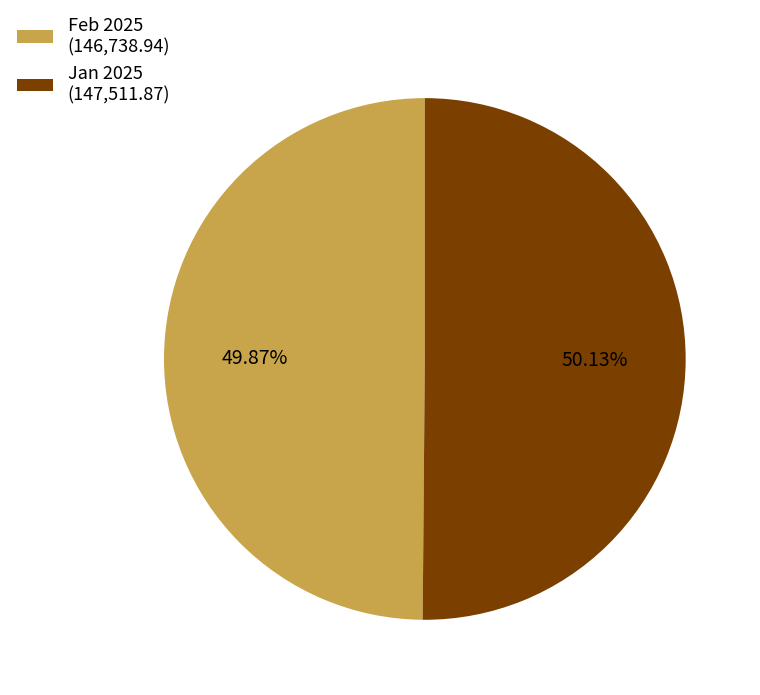

Combined, do Jan 2025 (147,511.87) and Feb 2025 (146,738.94) account for over 50%?

Yes